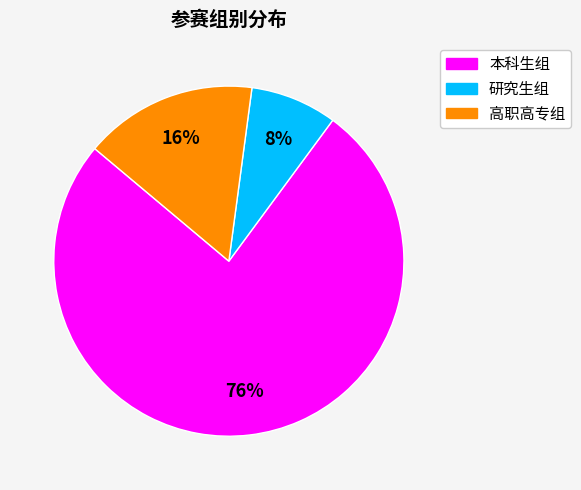

Approximately how many times larger is the value at 研究生组 compared to 本科生组?

0.1